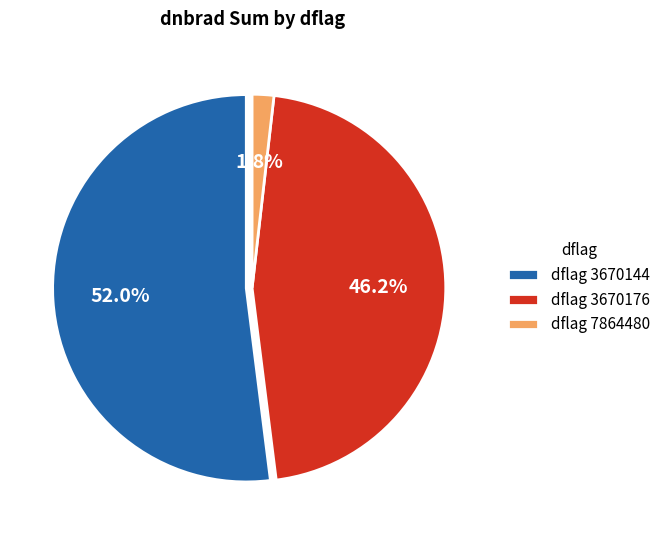

Which slice is the smallest?

dflag 7864480